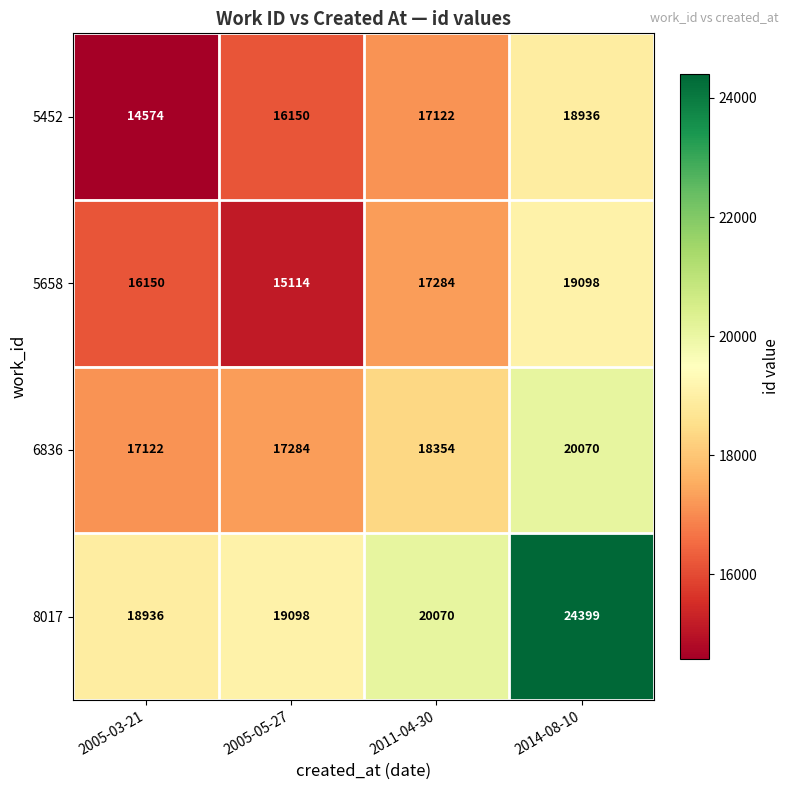

What is the average value of the 8017 series?

20626